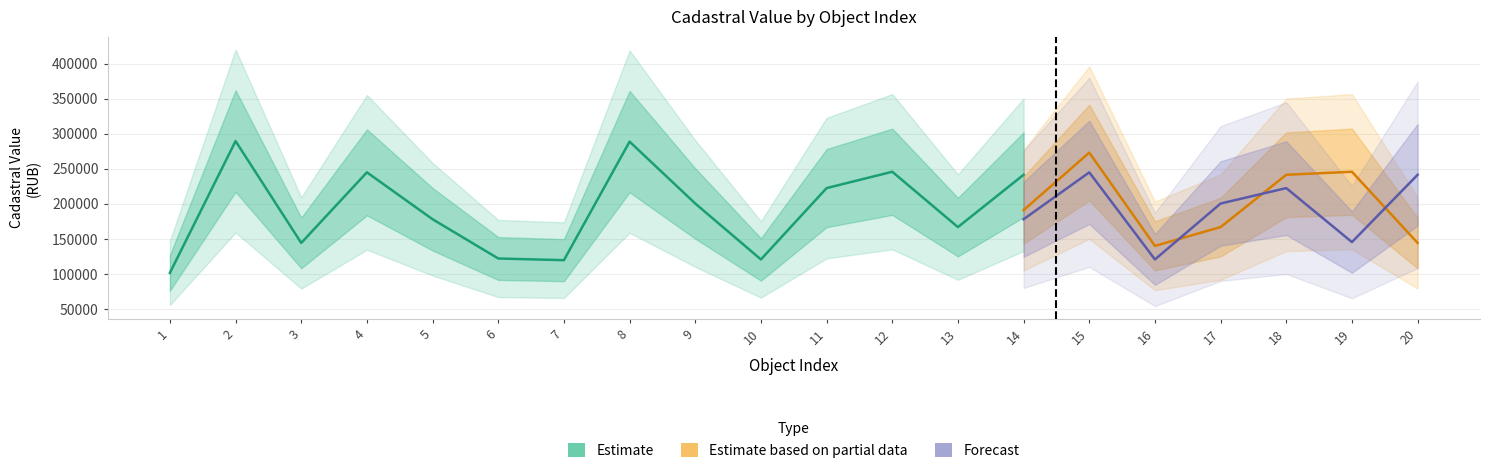

What is the difference between the highest and lowest values at 13?

65226.1